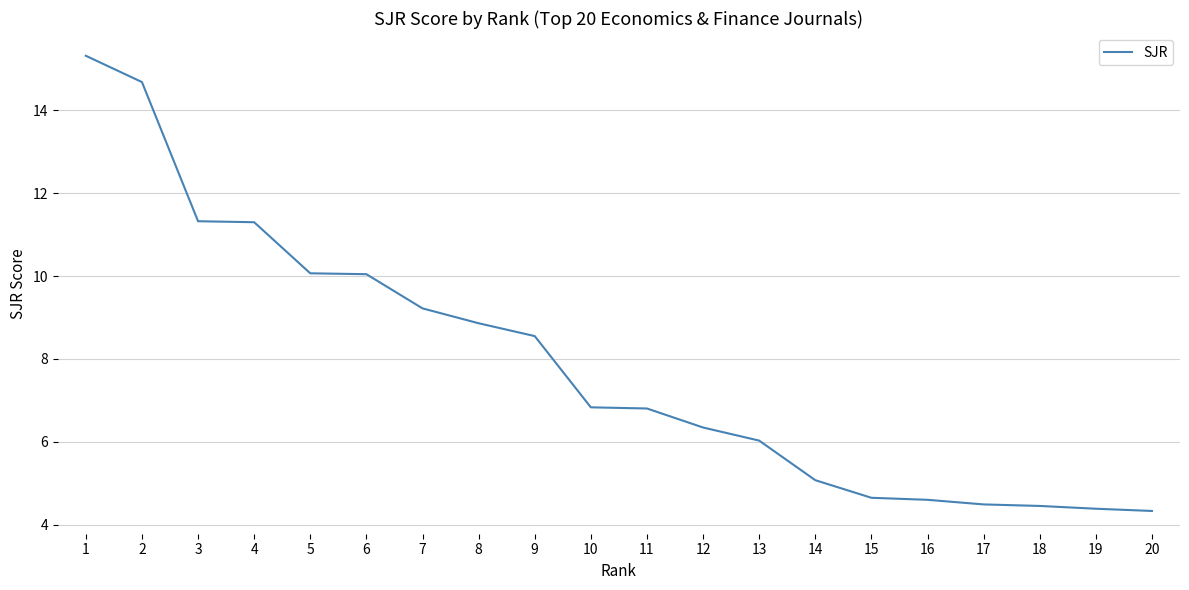

What is the difference between the values at 2 and 19?

10.3